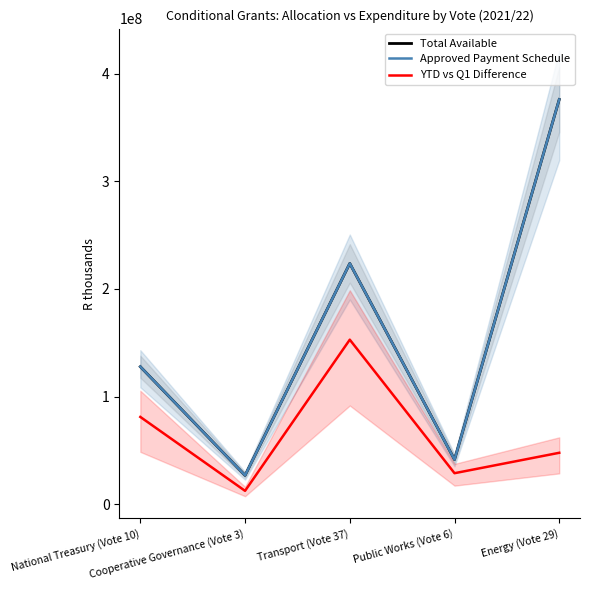

What is the difference between the highest and lowest values at Public Works (Vote 6)?

12649000